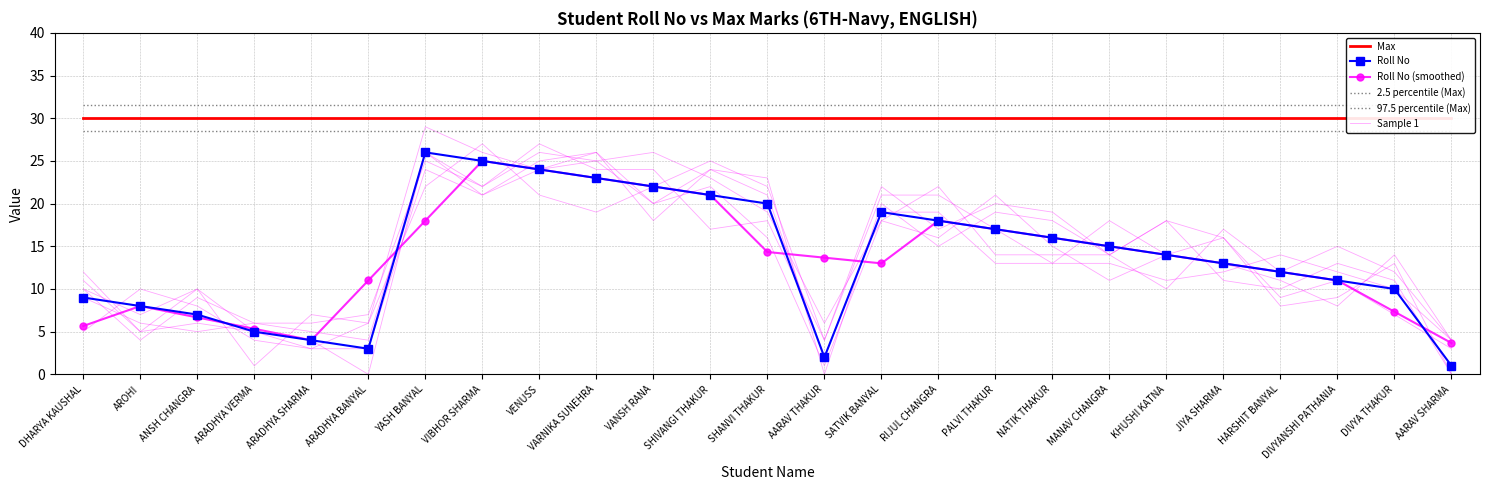

What are all the series names shown in the legend?

Max, Roll No, Roll No (smoothed), 2.5 percentile (Max), 97.5 percentile (Max), Sample 1